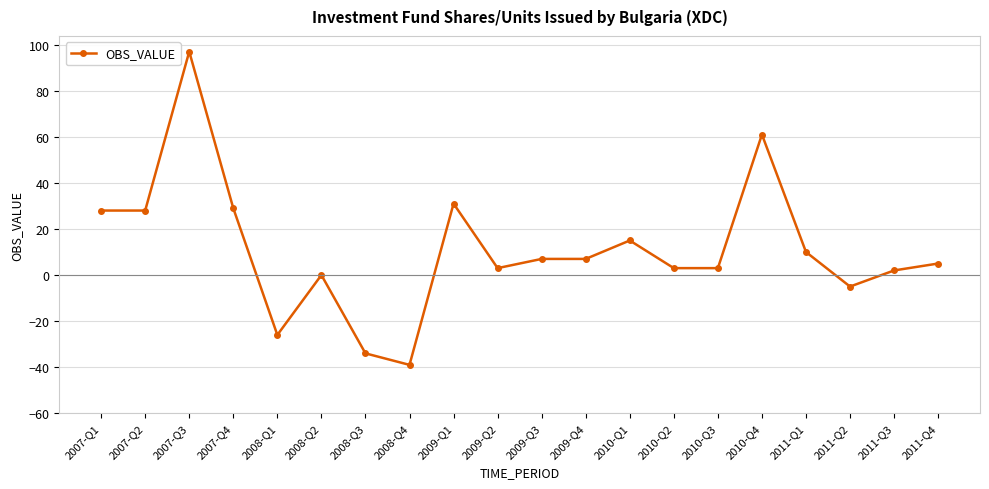

Between 2008-Q3 and 2008-Q4, which is larger?

2008-Q3